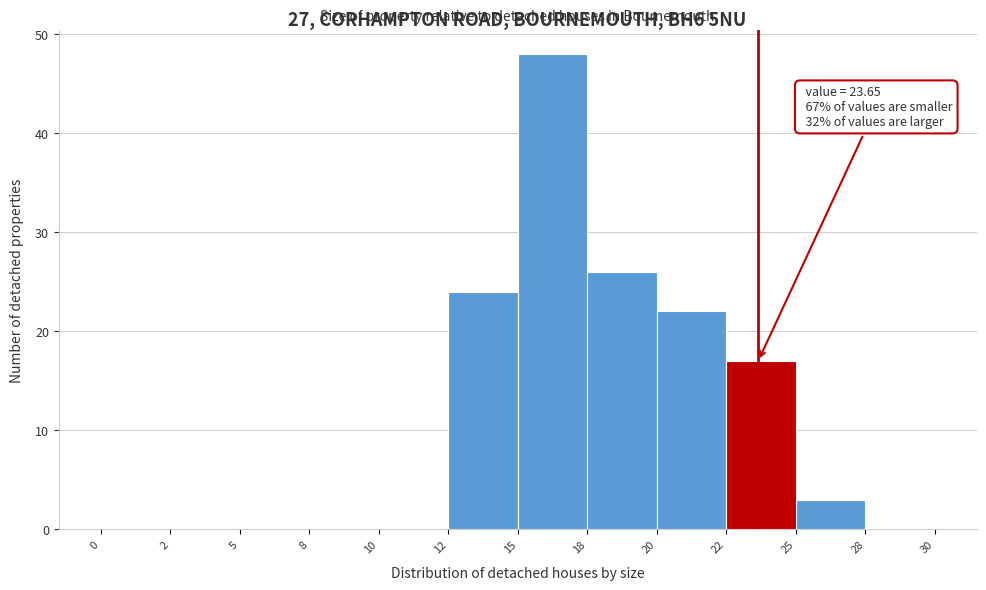

Reading left to right, extract all data points from this chart.

0=0	2=0	5=0	8=0	10=0	12=24	15=48	18=26	20=22	22=17	25=3	28=0